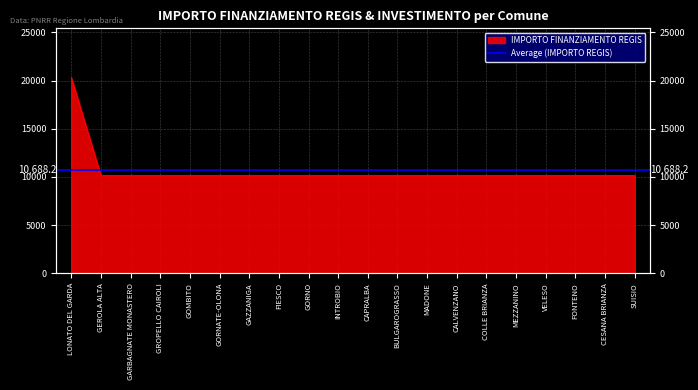

Reading left to right, transcribe all the data shown in this chart.

LONATO DEL GARDA=20344	GEROLA ALTA=10172	GARBAGNATE MONASTERO=10172	GROPELLO CAIROLI=10172	GOMBITO=10172	GORNATE-OLONA=10172	GAZZANIGA=10172	FIESCO=10172	GORNO=10172	INTROBIO=10172	CAPRALBA=10172	BULGAROGRASSO=10172	MADONE=10172	CALVENZANO=10172	COLLE BRIANZA=10172	MEZZANINO=10172	VELESO=10172	FONTENO=10172	CESANA BRIANZA=10172	SUISIO=10172